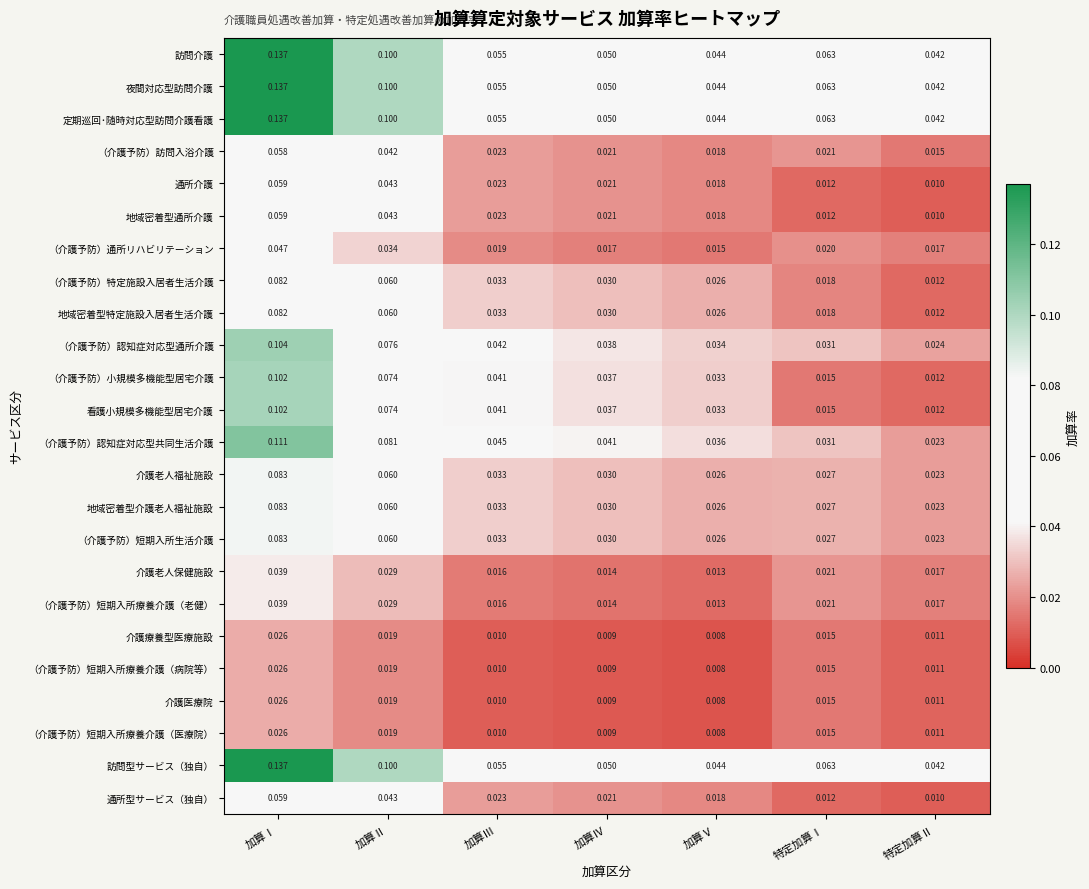

What is the maximum value shown in the chart?

0.1